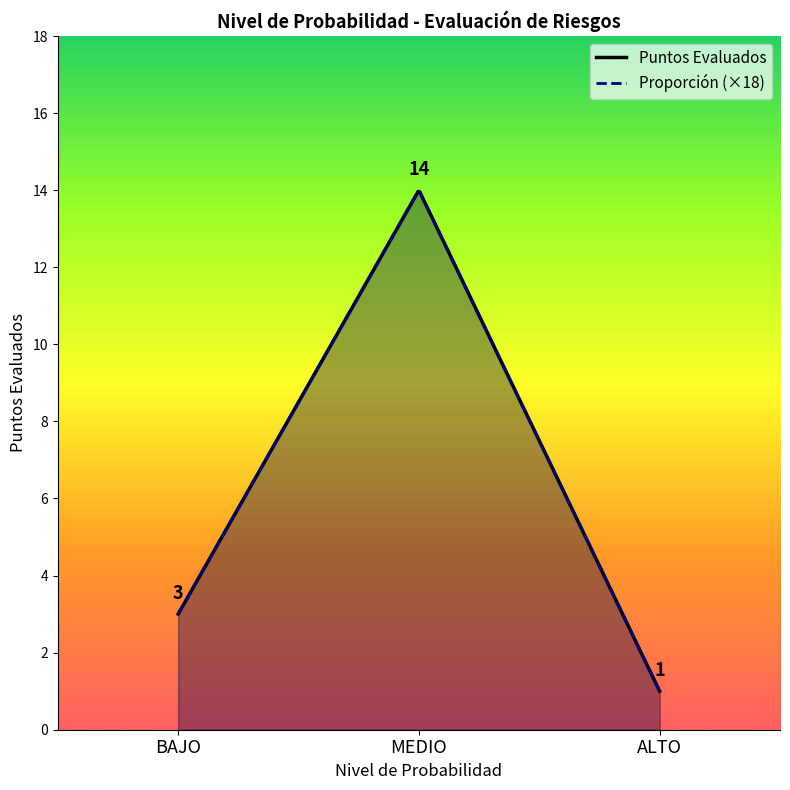

Is it true that the value at BAJO is 4?

False